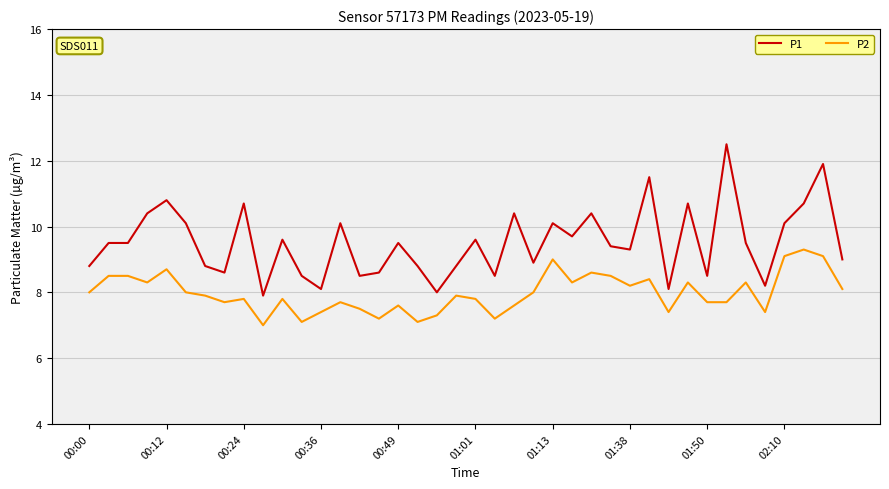

What is the difference between the second highest and second lowest values in the P1 series?

3.9